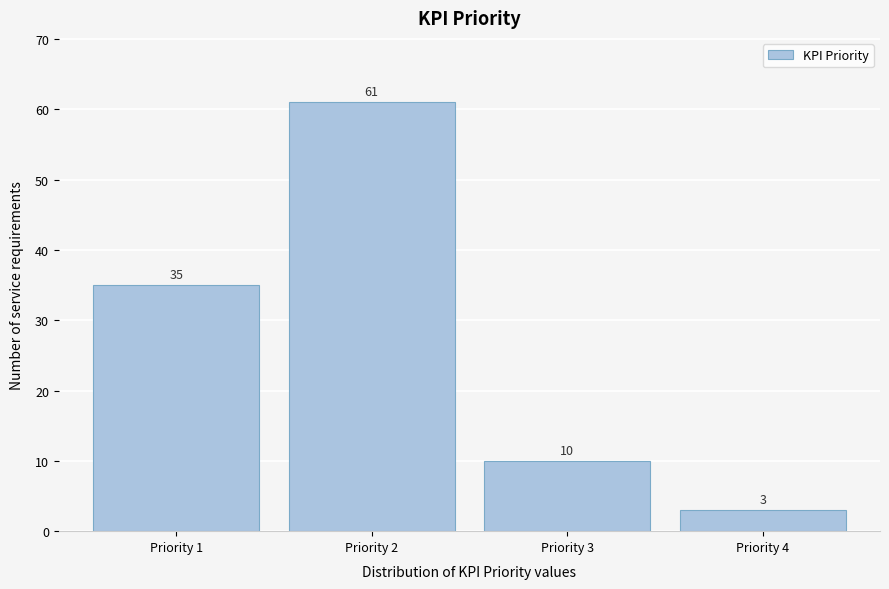

Reading left to right, list every bar in this chart as the range it spans on the x-axis followed by its height.

0.5 to 1.5: 35
1.5 to 2.5: 61
2.5 to 3.5: 10
3.5 to 4.5: 3